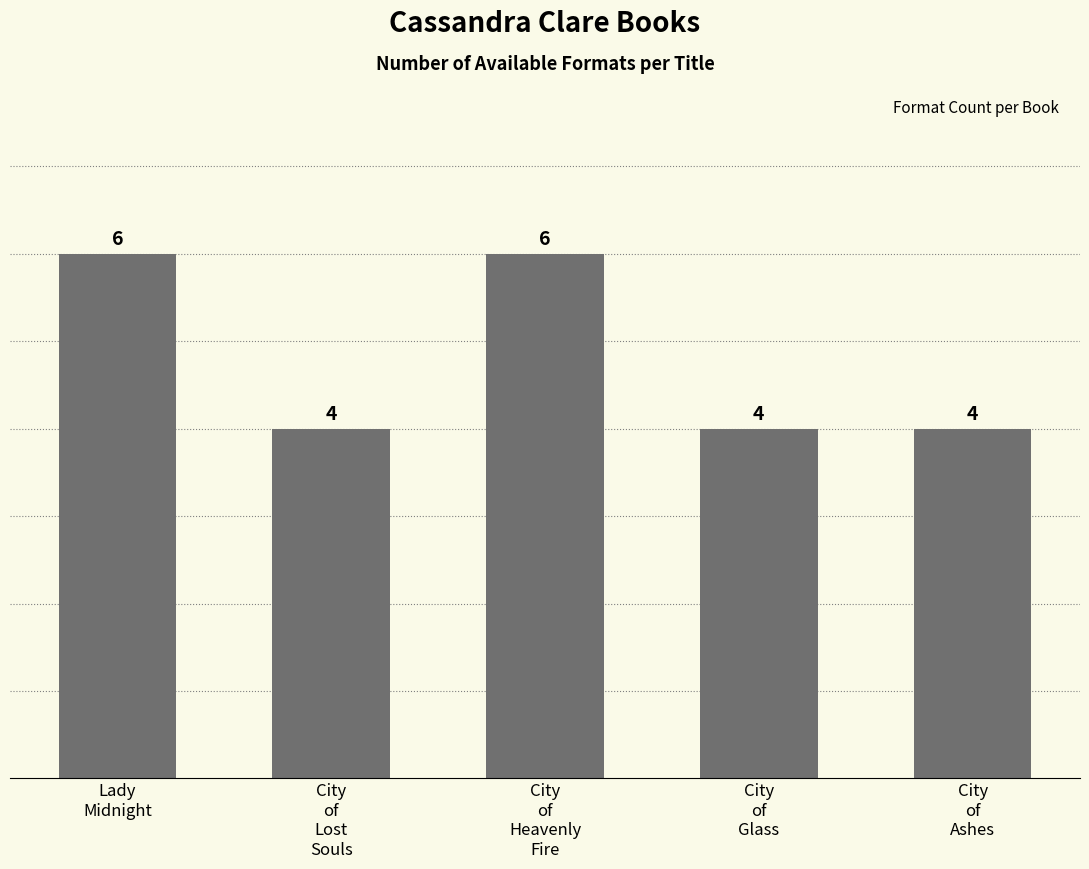

Is it true that the value at City
of
Glass is 4?

True